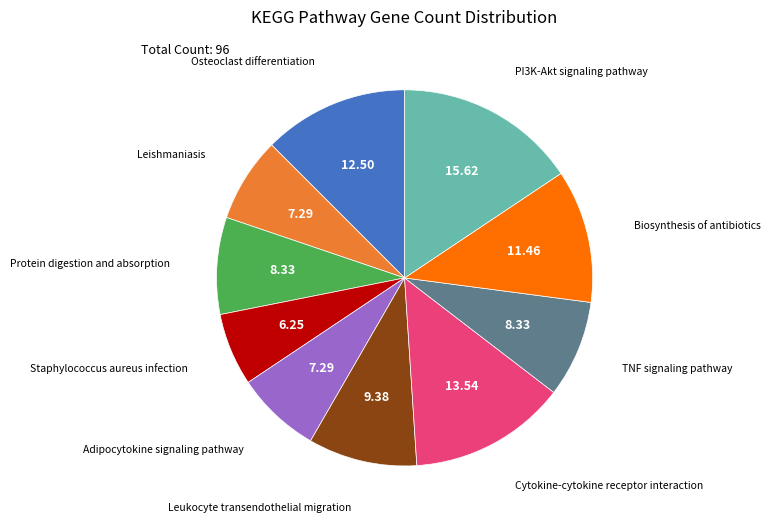

Is there a majority slice in this chart?

No